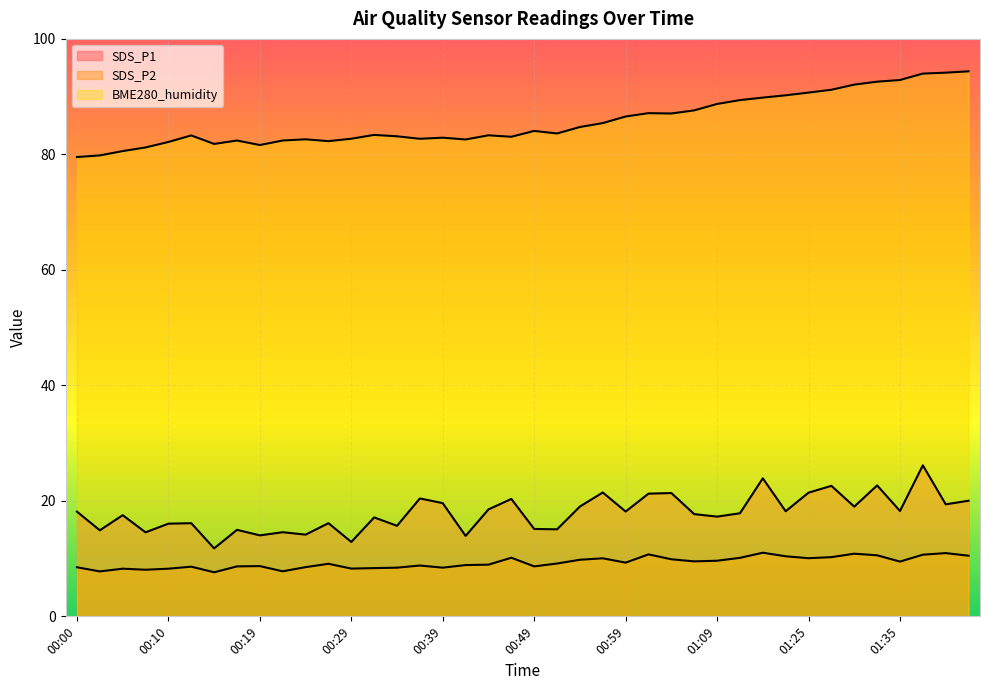

How many interior local valleys does the BME280_humidity series have?

8